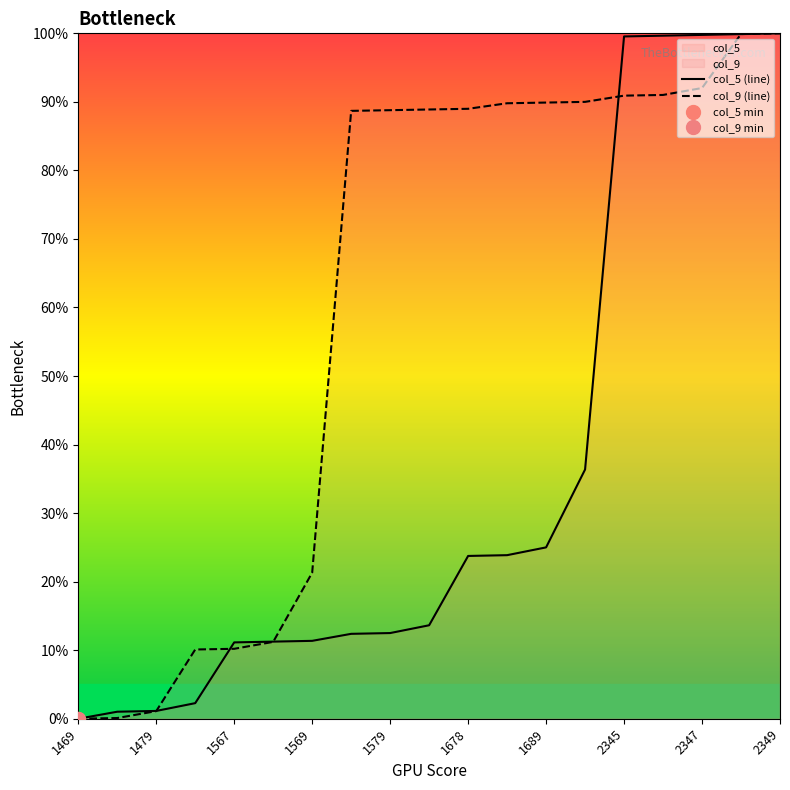

True or false: col_5 (line) has a value of 25.0 at 1689.

True